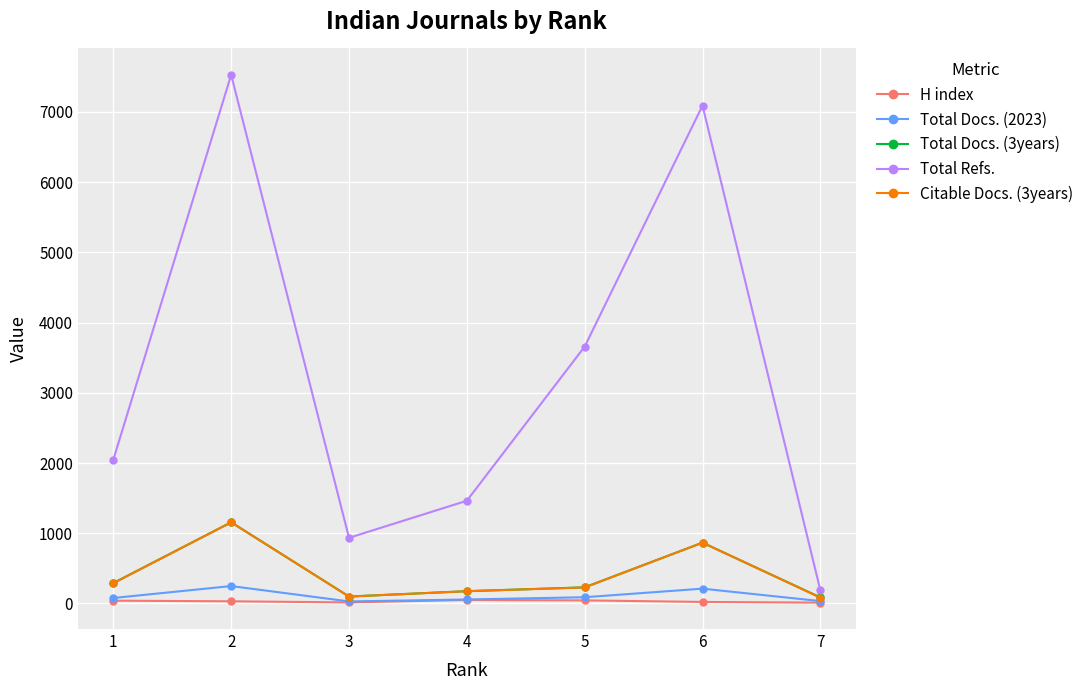

Does the chart display data point markers on the line(s)?

Yes